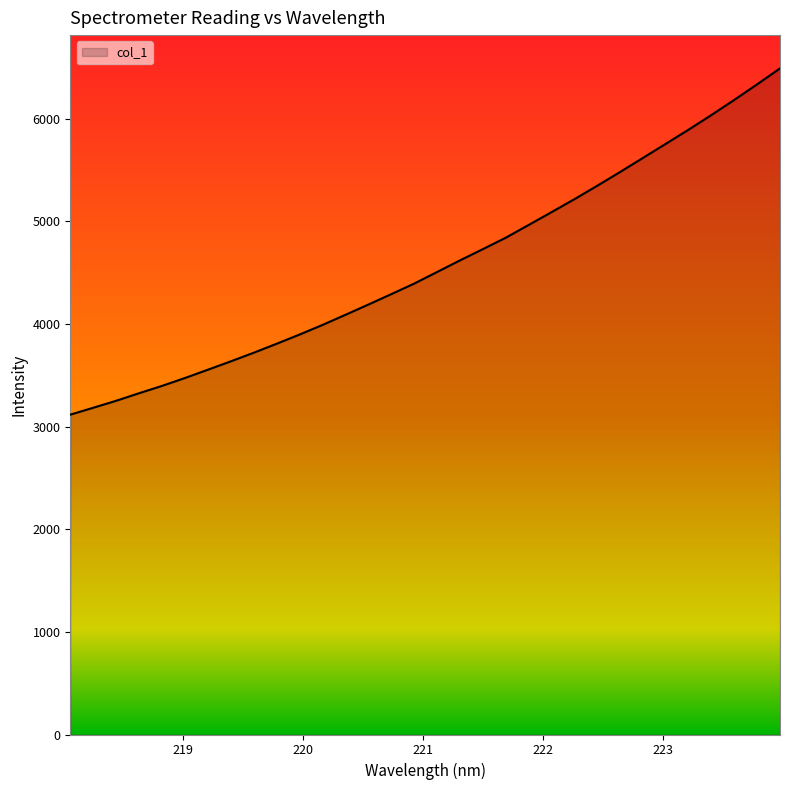

What is the difference between the maximum and minimum values?

3373.2